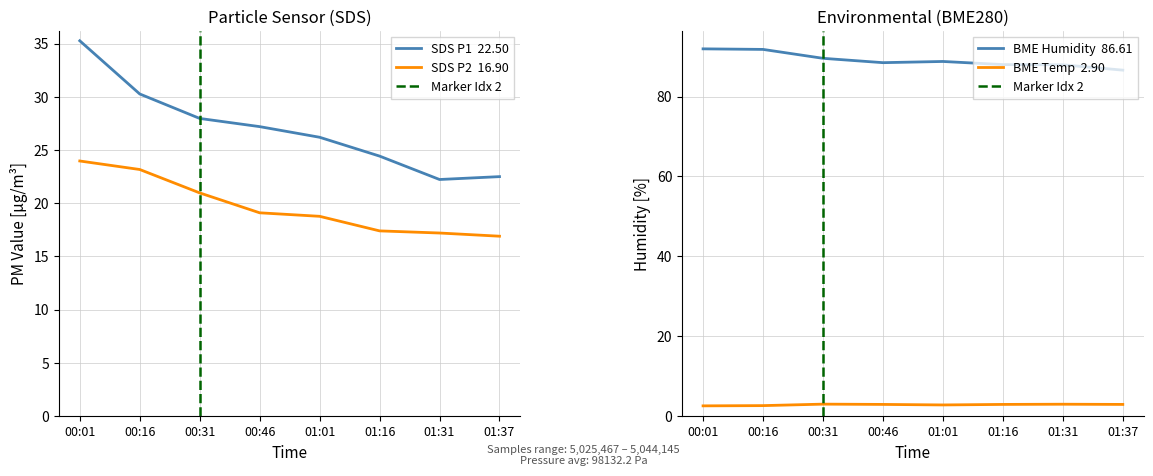

At which category is the sum across all series the highest?

00:01